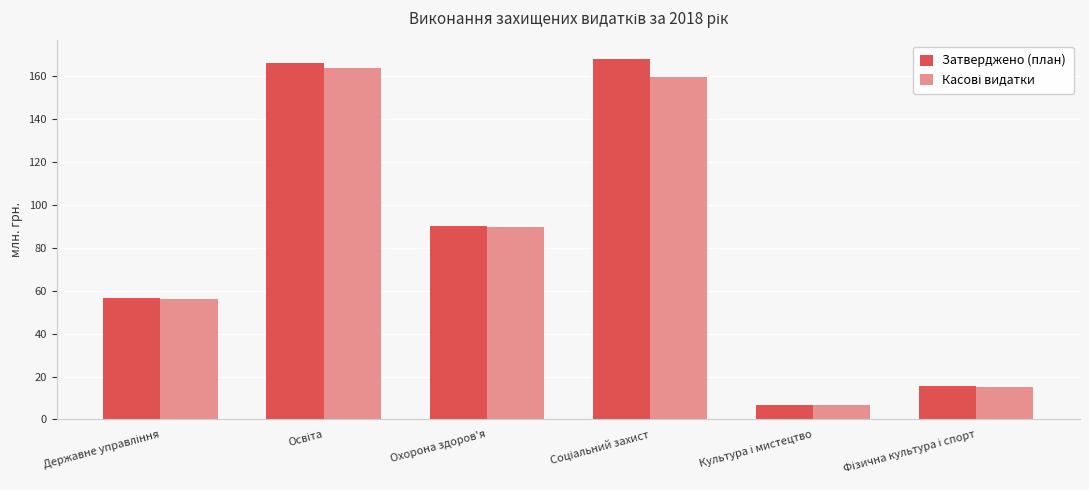

What is the label of the 4th bar from the right?

Охорона здоров'я